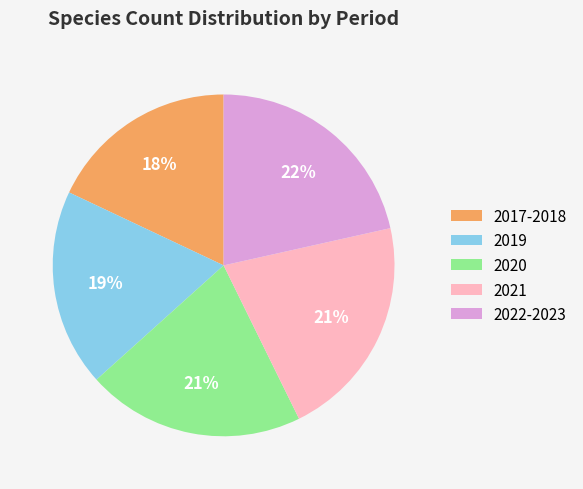

Is there any slice that represents more than half of the pie?

No